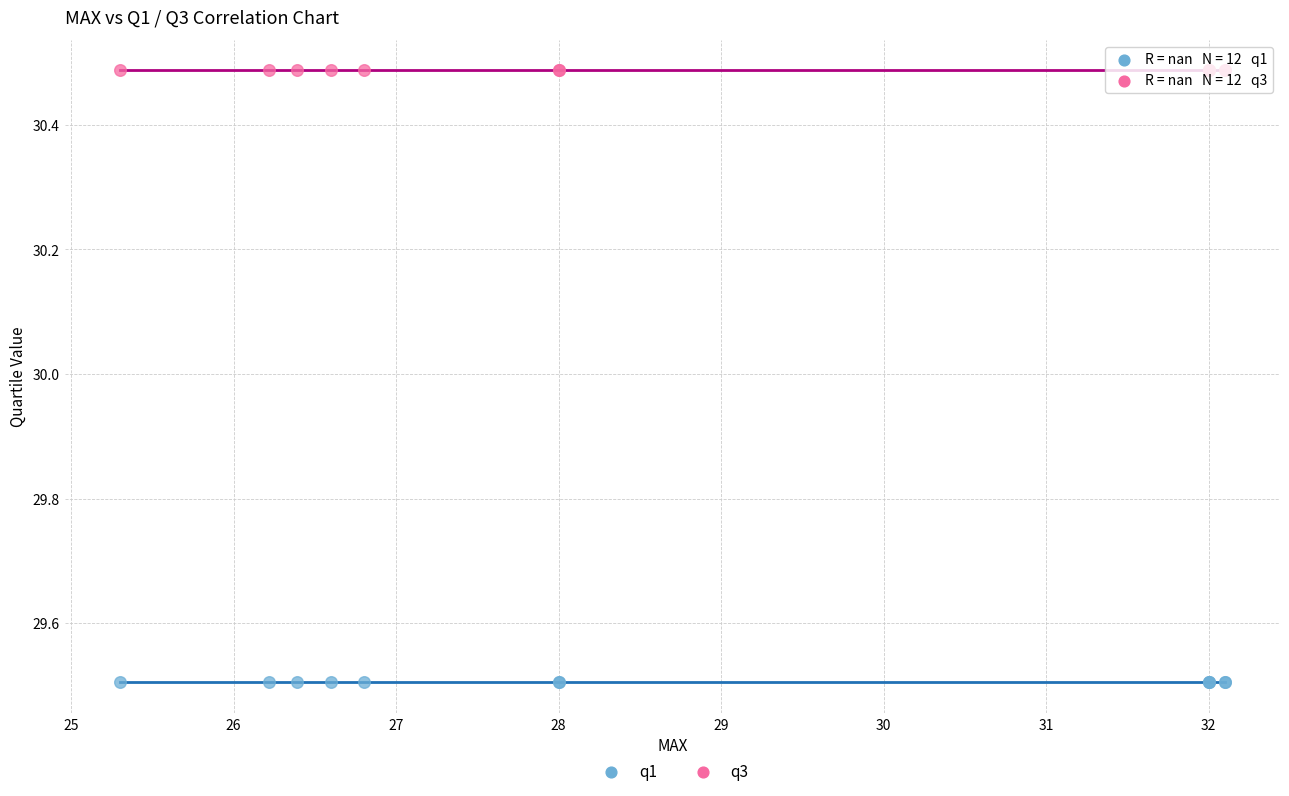

What are all the series names shown in the legend?

q1, q3